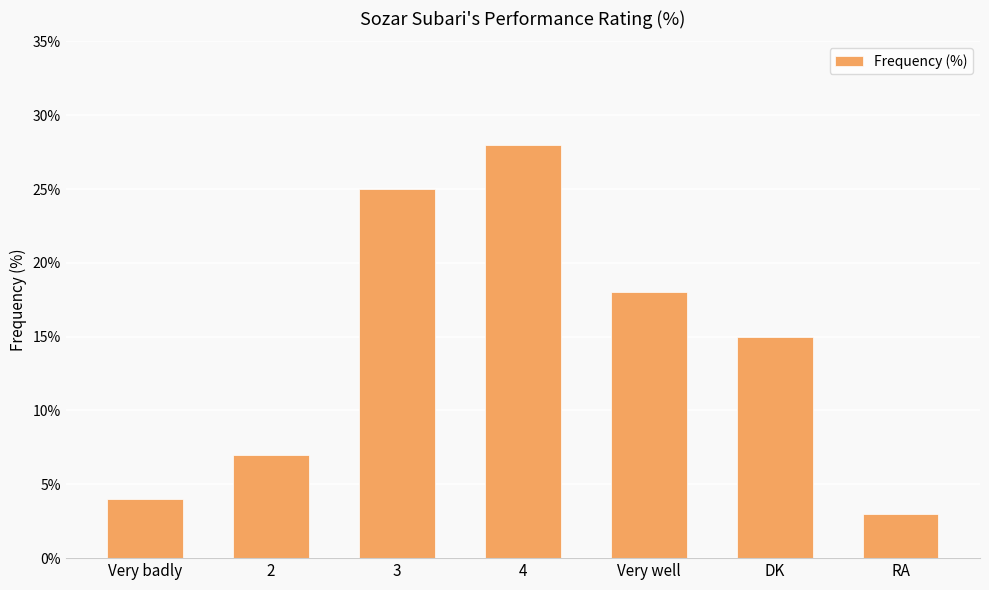

Rank the categories by value from highest to lowest.

4, 3, Very well, DK, 2, Very badly, RA